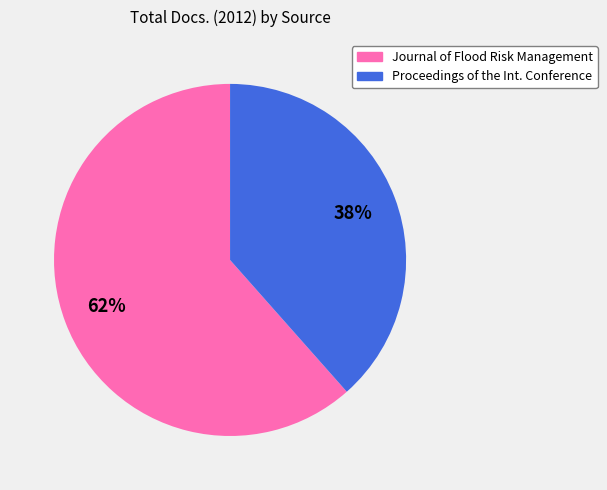

How many segments does this pie chart have?

2